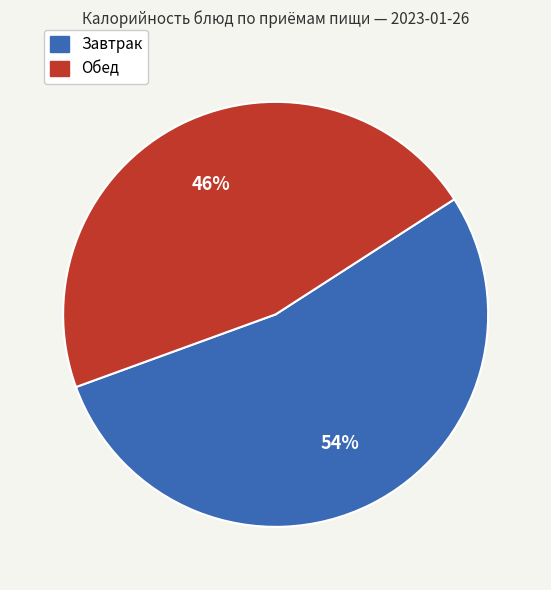

The Завтрак slice represents 59% of the pie. True or false?

False